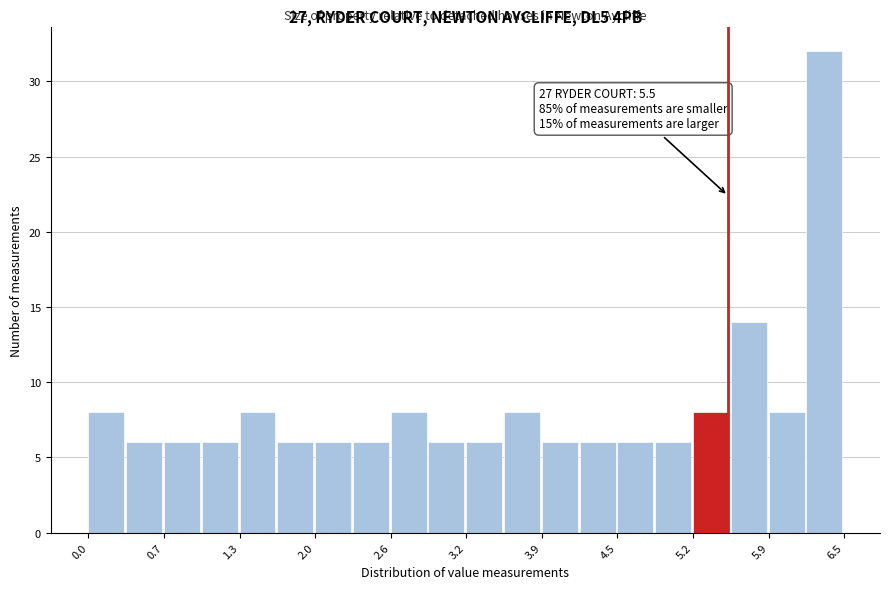

Read against the x-axis, roughly where is the centre of the tallest bar?

6.3